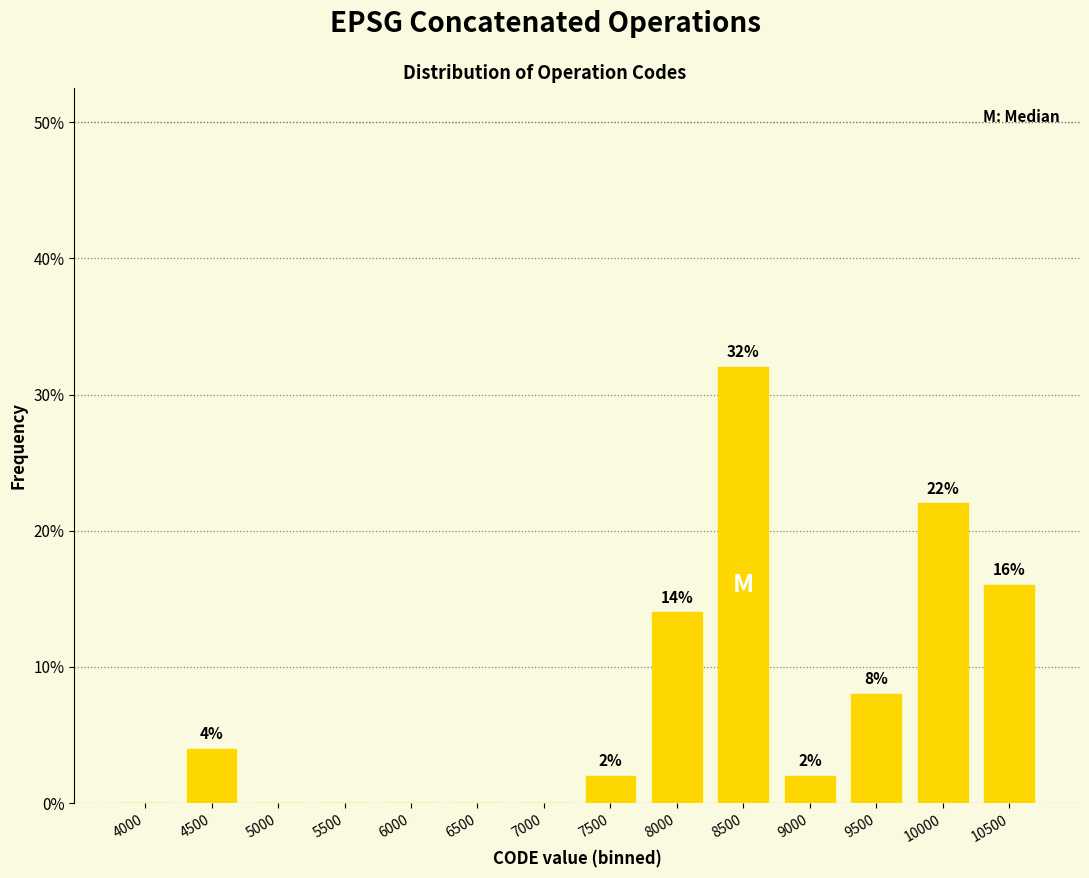

Reading left to right, list all the values displayed in this chart.

4000=0.0	4500=4.0	5000=0.0	5500=0.0	6000=0.0	6500=0.0	7000=0.0	7500=2.0	8000=14.0	8500=32.0	9000=2.0	9500=8.0	10000=22.0	10500=16.0